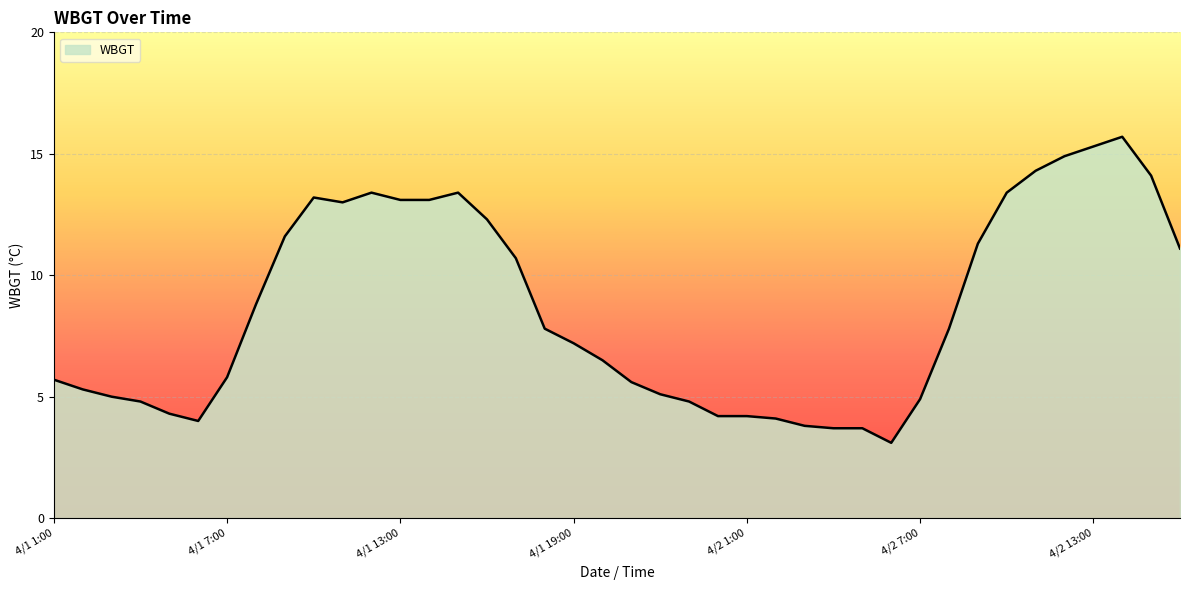

What is the greatest value displayed?

15.7